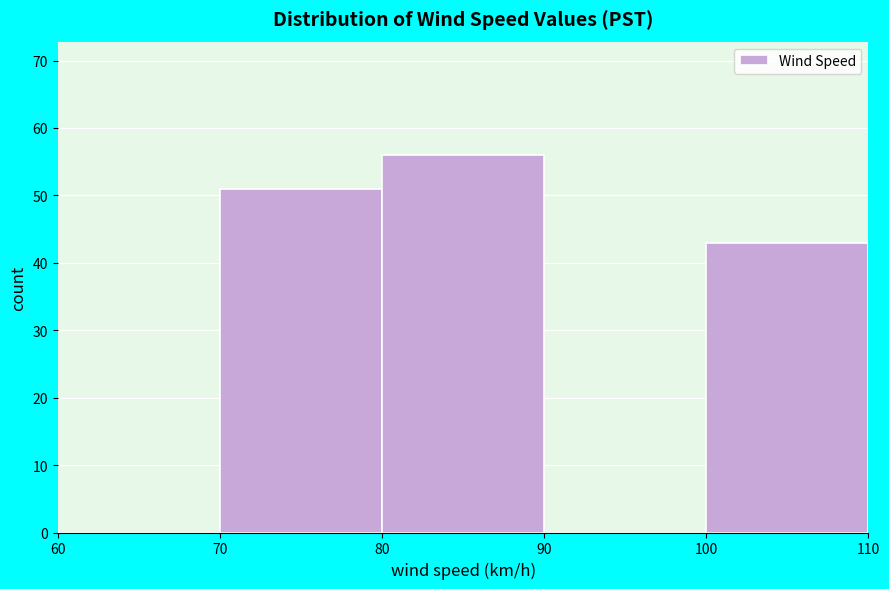

Reading left to right, transcribe this chart: for each bar, give the range it covers on the x-axis and its height. The values are not printed on the chart, so give them approximately, as read against the axis.

60 to 70: 0
70 to 80: 51
80 to 90: 56
90 to 100: 0
100 to 110: 43